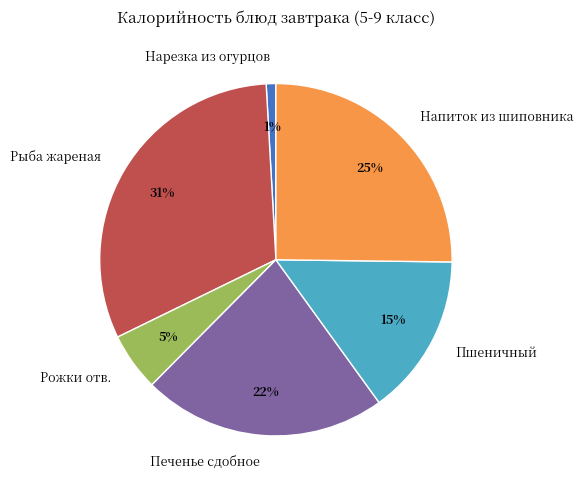

Does any single category account for the majority?

No